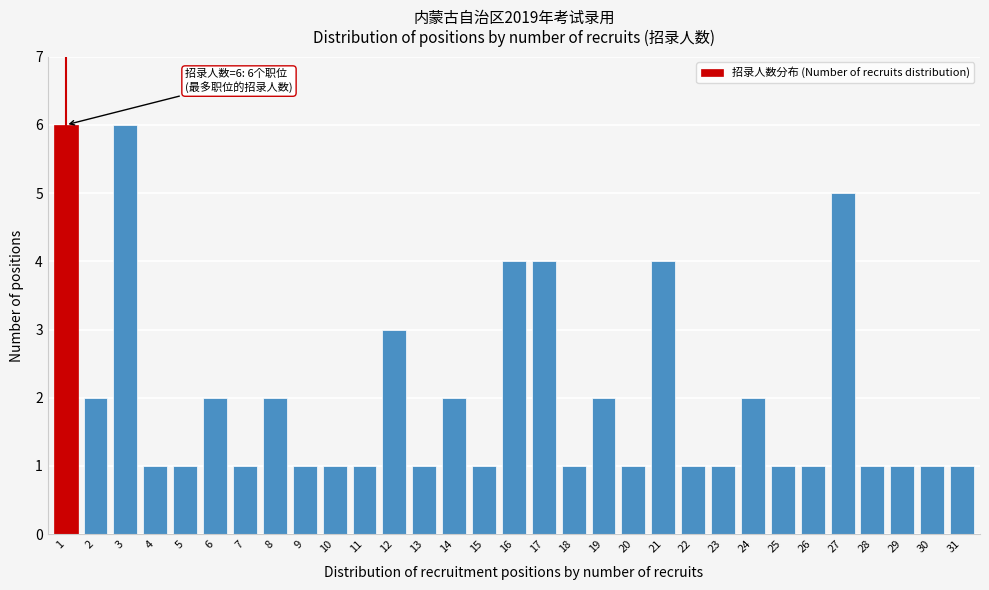

What is the greatest value displayed?

6